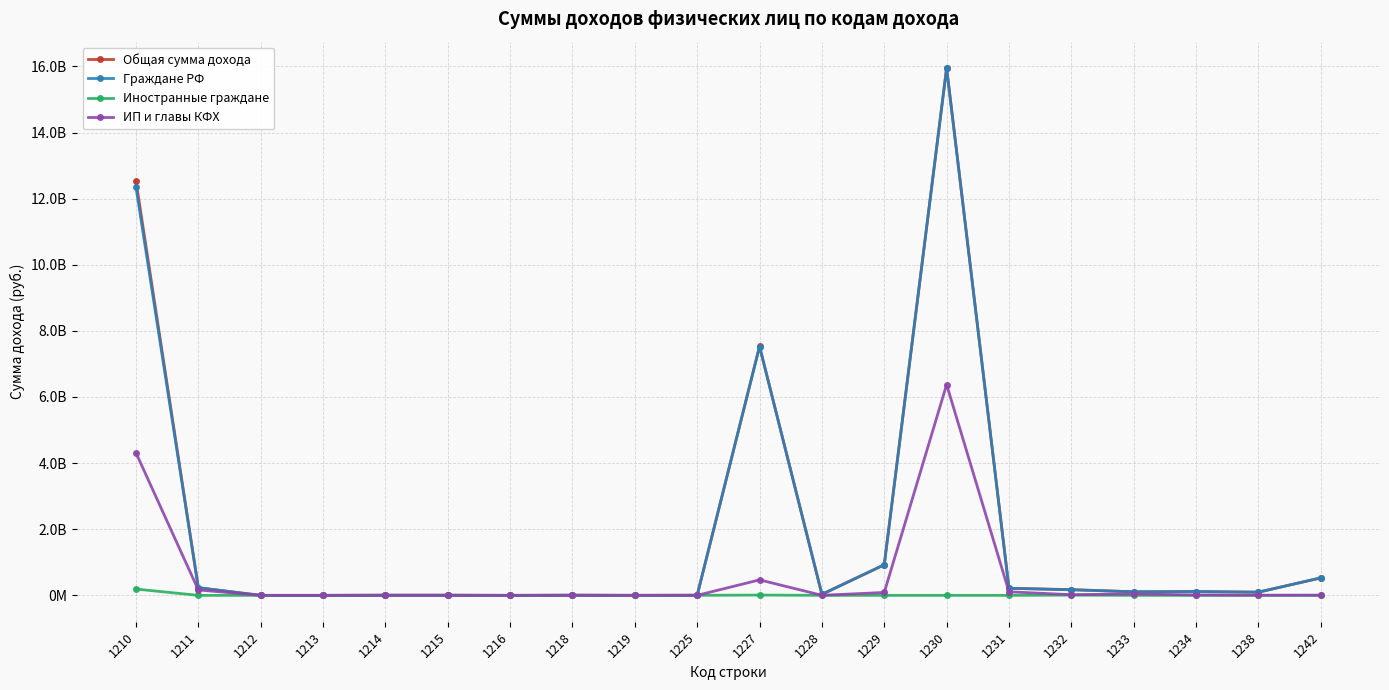

Reading left to right, what are all the values shown in this chart?

Общая сумма дохода: 1210=12535069897	1211=231283461	1212=0	1213=0	1214=5661382	1215=5044699	1216=12800	1218=5897962	1219=963392	1225=4328438	1227=7534695402	1228=30903790	1229=925620725	1230=15949954074	1231=213778427	1232=174109678	1233=108366526	1234=115379050	1238=96564452	1242=528861920
Граждане РФ: 1210=12344713026	1211=231283461	1212=0	1213=0	1214=5661382	1215=5044699	1216=12800	1218=5897962	1219=963392	1225=3951104	1227=7525492777	1228=30903790	1229=925611296	1230=15949939941	1231=213778427	1232=167557334	1233=108366526	1234=115379050	1238=96564419	1242=528861920
Иностранные граждане: 1210=190356871	1211=0	1212=0	1213=0	1214=0	1215=0	1216=0	1218=0	1219=0	1225=377333	1227=9202625	1228=0	1229=9429	1230=14133	1231=0	1232=6552344	1233=0	1234=0	1238=33	1242=0
ИП и главы КФХ: 1210=4312009792	1211=163811634	1212=0	1213=0	1214=97518	1215=0	1216=0	1218=0	1219=0	1225=538994	1227=469055039	1228=1965535	1229=87975111	1230=6375911823	1231=108255159	1232=20148998	1233=42933792	1234=13701548	1238=4760129	1242=6469783